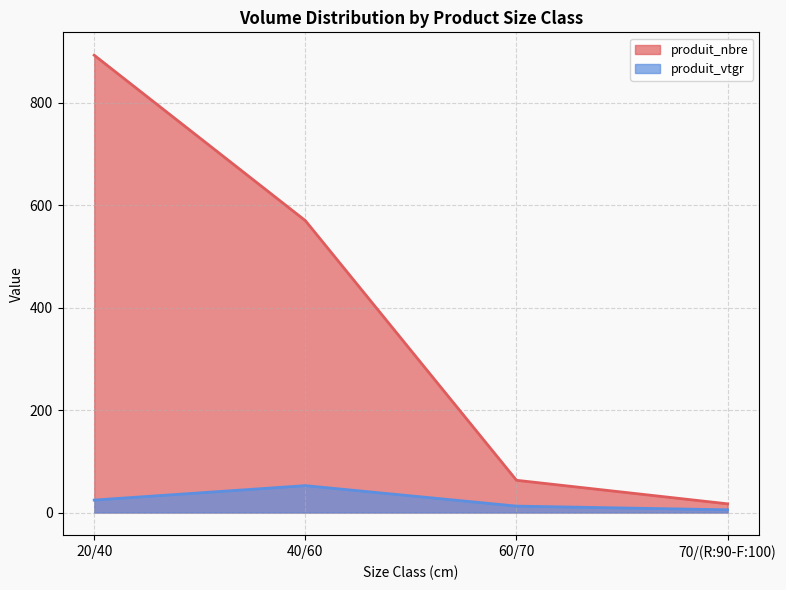

Rank the series by their maximum value, from lowest to highest.

produit_vtgr, produit_nbre